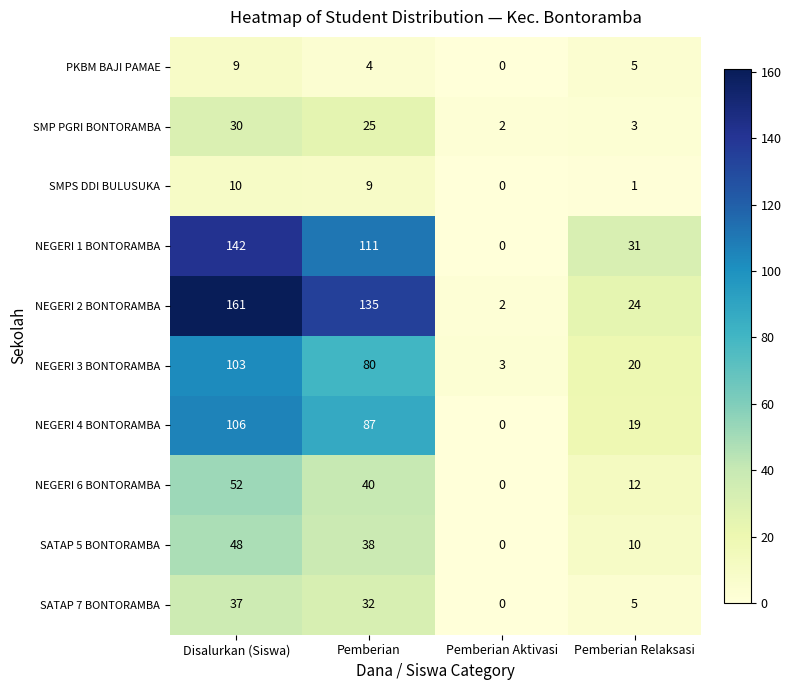

How many series are shown in this chart?

10